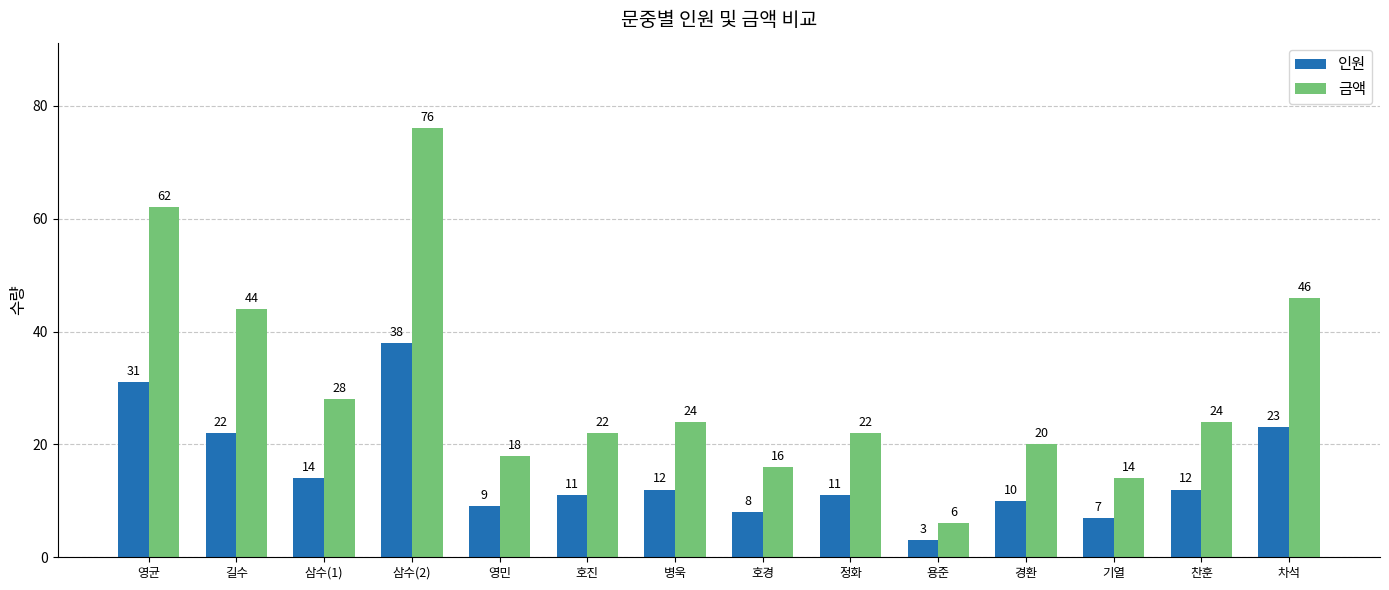

What is the label of the 7th bar from the left?

병욱